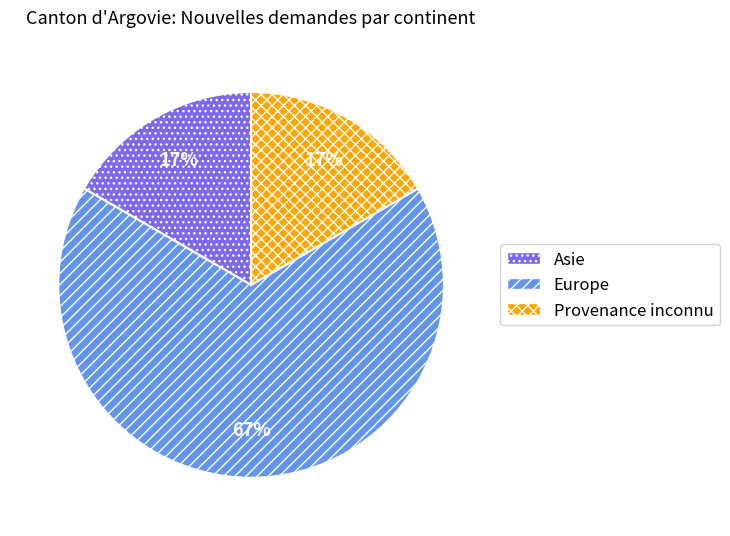

How many segments does this pie chart have?

3